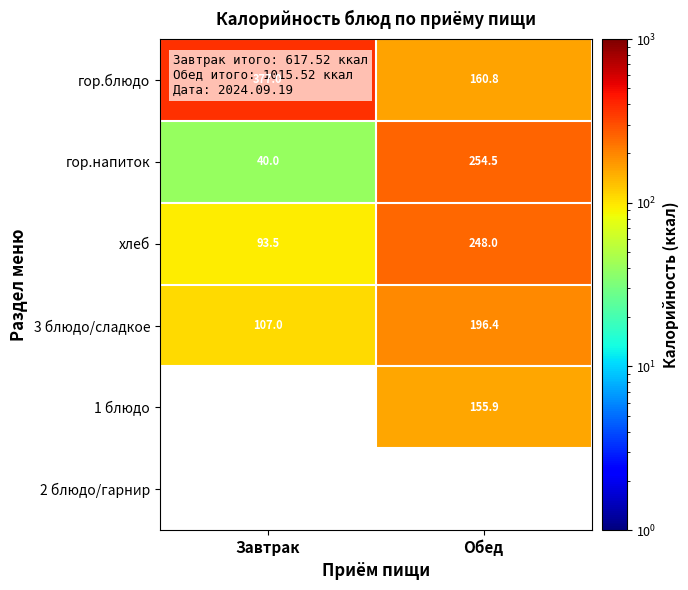

The value of хлеб at Завтрак is 126.4. True or false?

False